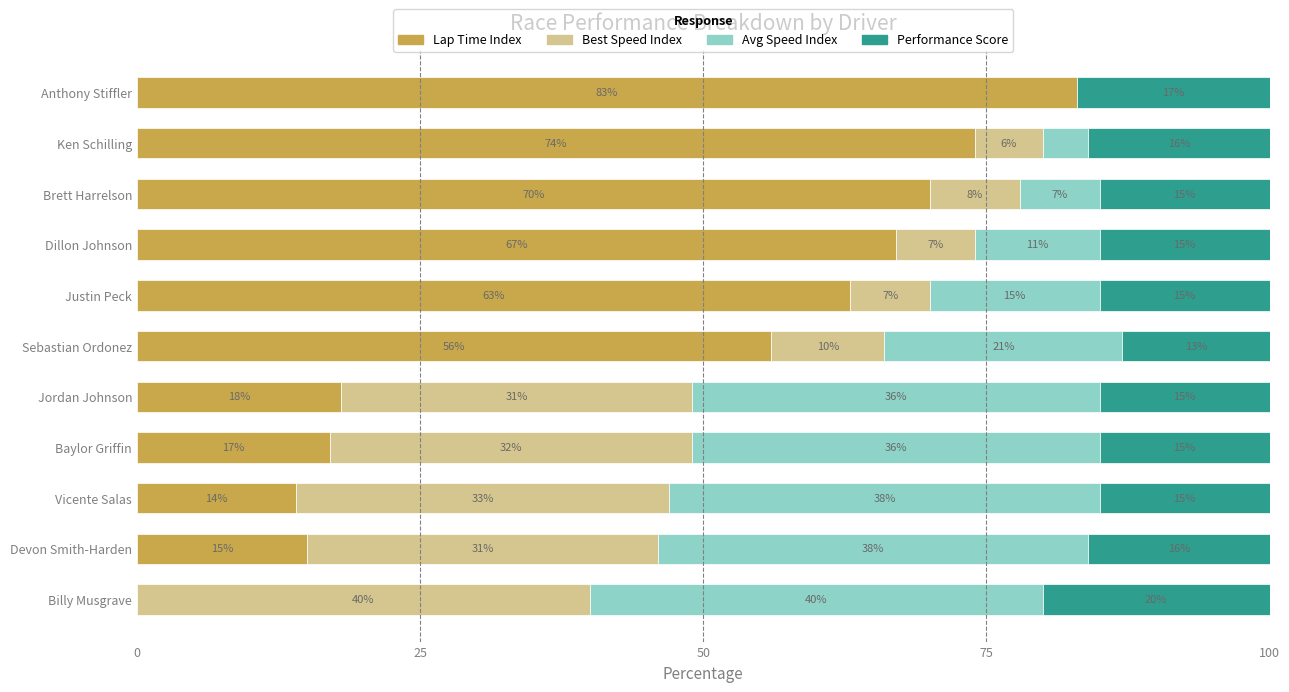

What is the total value across all series at Baylor Griffin?

100